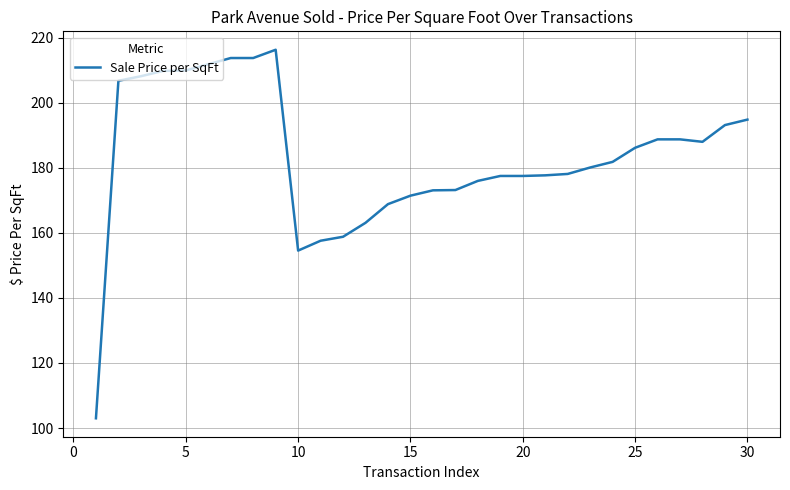

What is the difference between the second highest and minimum values?

110.7